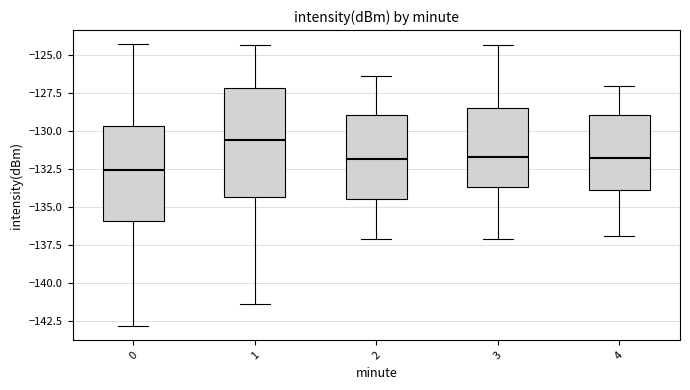

Where is the upper edge of the box at x = 3 on the y-axis? The values are not printed on the chart, so give them approximately, as read against the axis.

-128.5